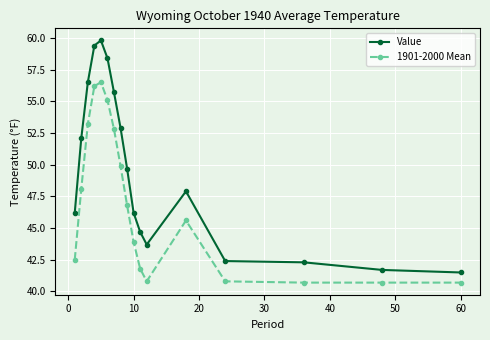

In 1901-2000 Mean, how many points are higher than both neighbors (excluding endpoints)?

2